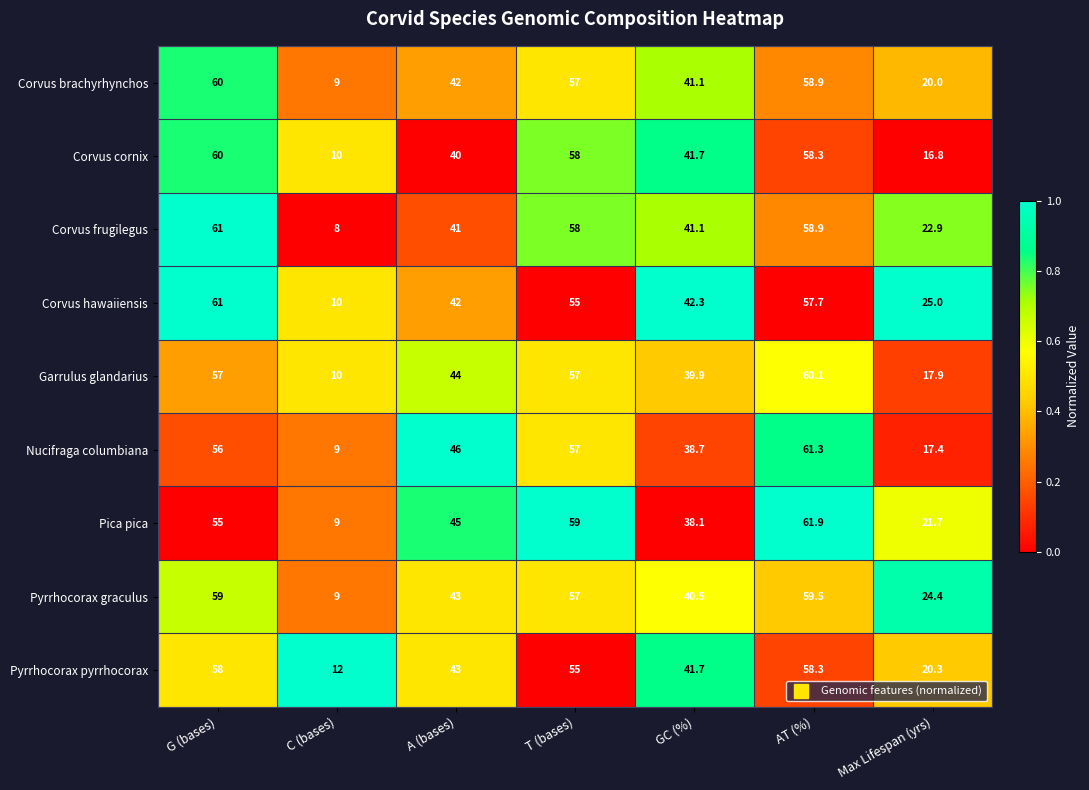

Read the Corvus cornix value at Max Lifespan (yrs).

16.8